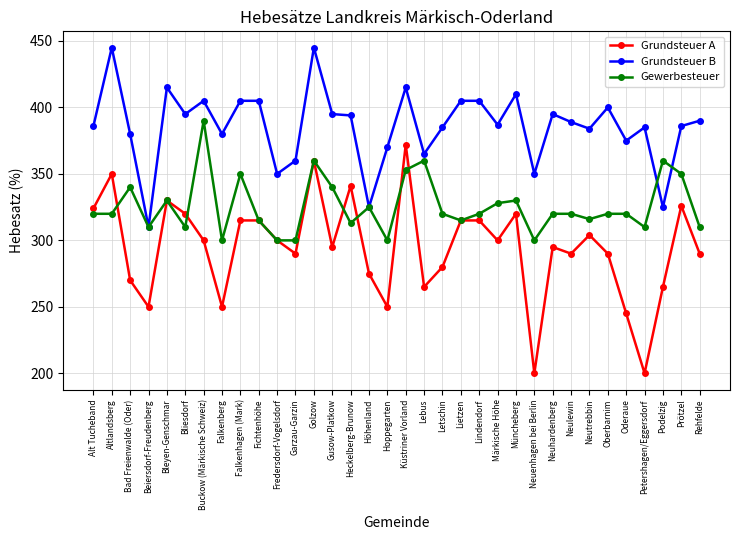

Is it true that Grundsteuer A equals 290 at Garzau-Garzin?

True